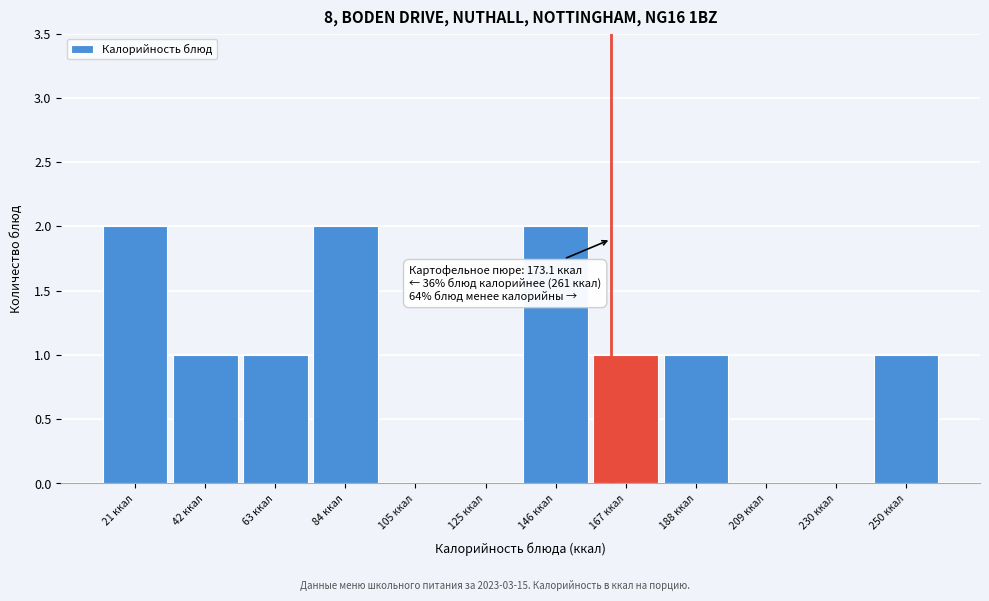

Reading right to left, what are all the values shown in this chart?

250 ккал=1	230 ккал=0	209 ккал=0	188 ккал=1	167 ккал=1	146 ккал=2	125 ккал=0	105 ккал=0	84 ккал=2	63 ккал=1	42 ккал=1	21 ккал=2